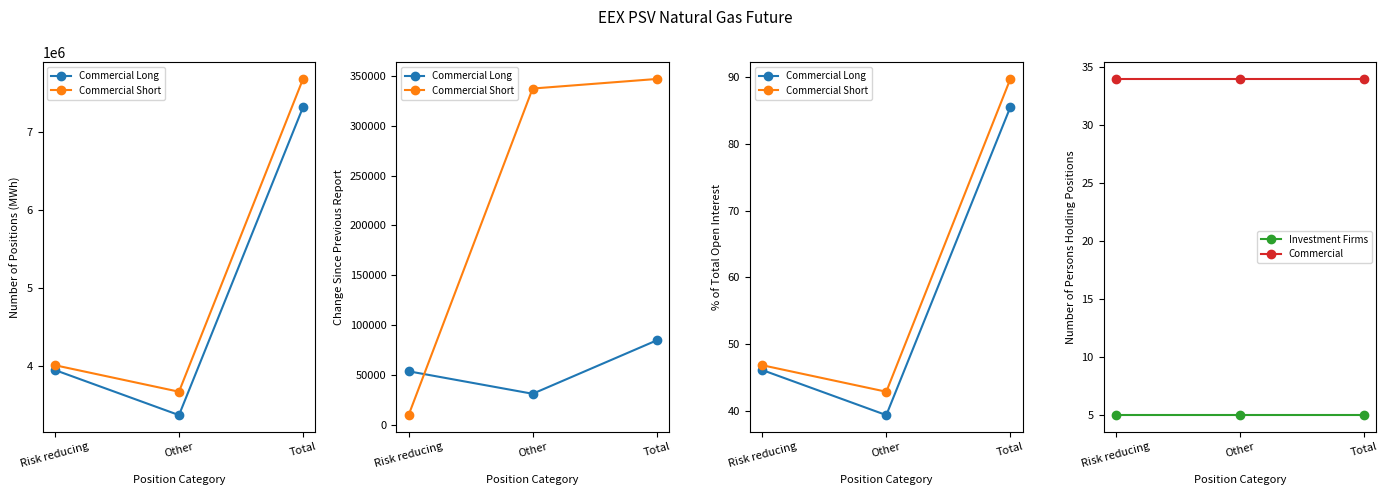

Which series has the largest range (max minus min)?

Commercial Short